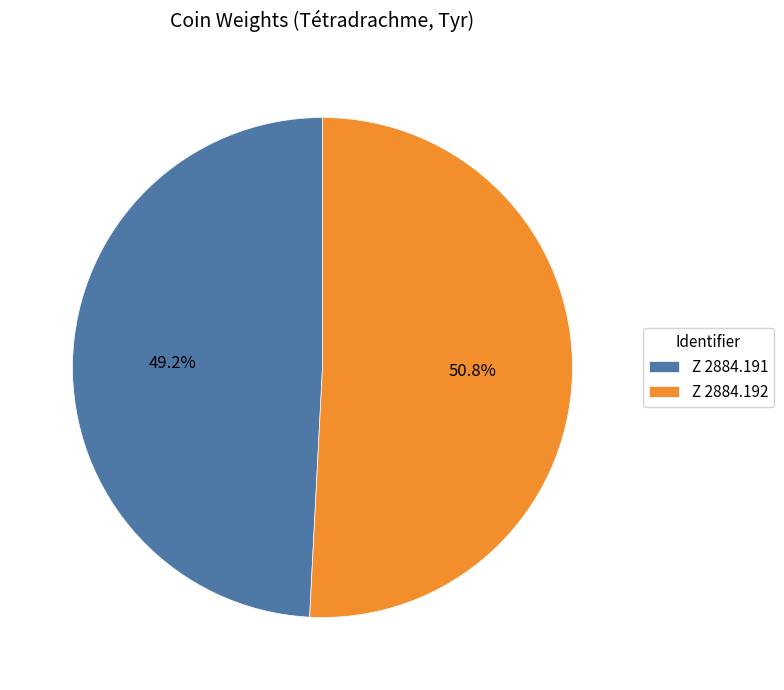

How many slices are in this pie chart?

2